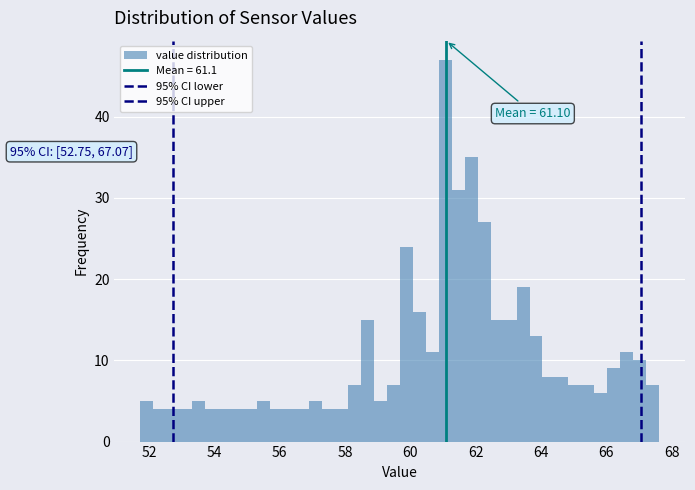

Read against the x-axis, roughly where is the centre of the tallest bar?

61.0